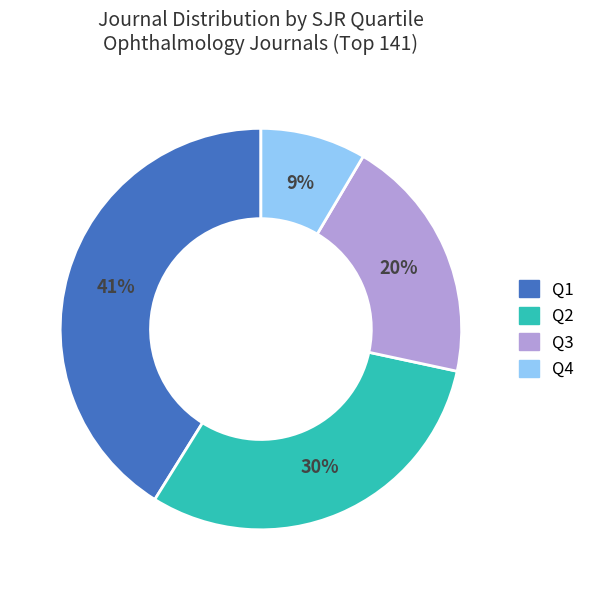

The Q3 slice represents 20% of the pie. True or false?

True